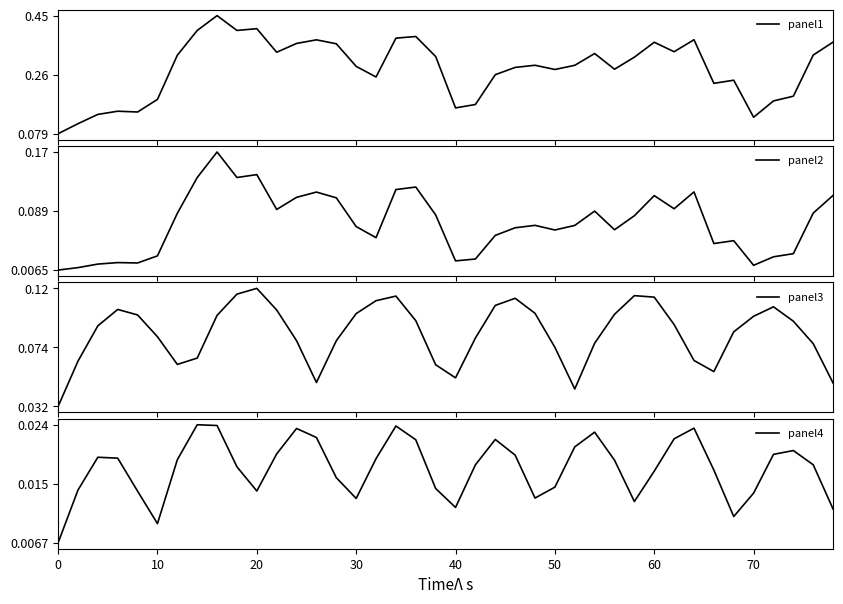

What is the sum of all panel4 values?

0.7